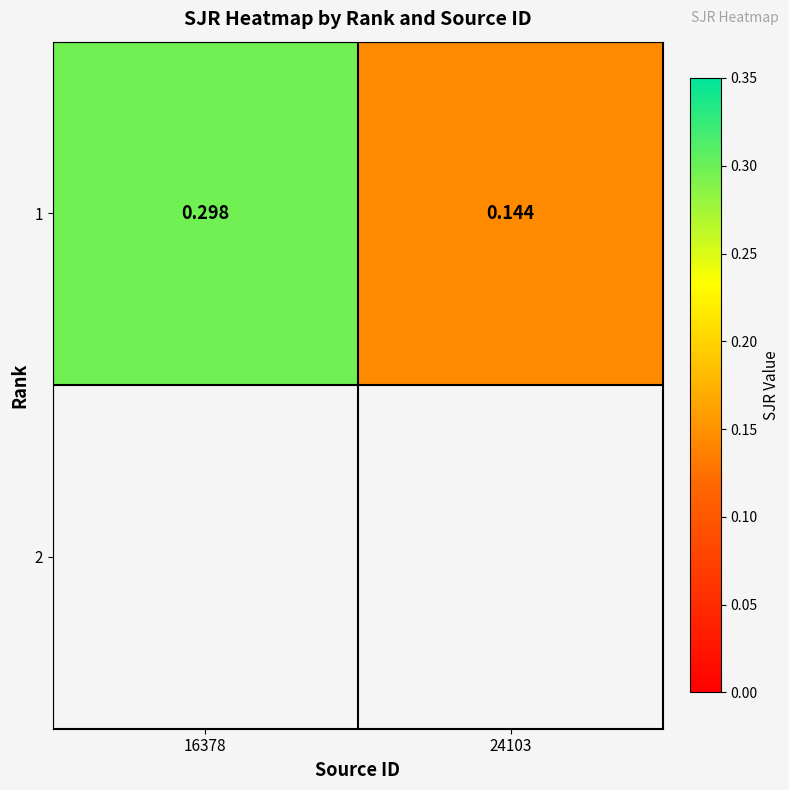

What is the difference between the maximum and minimum values?

0.2